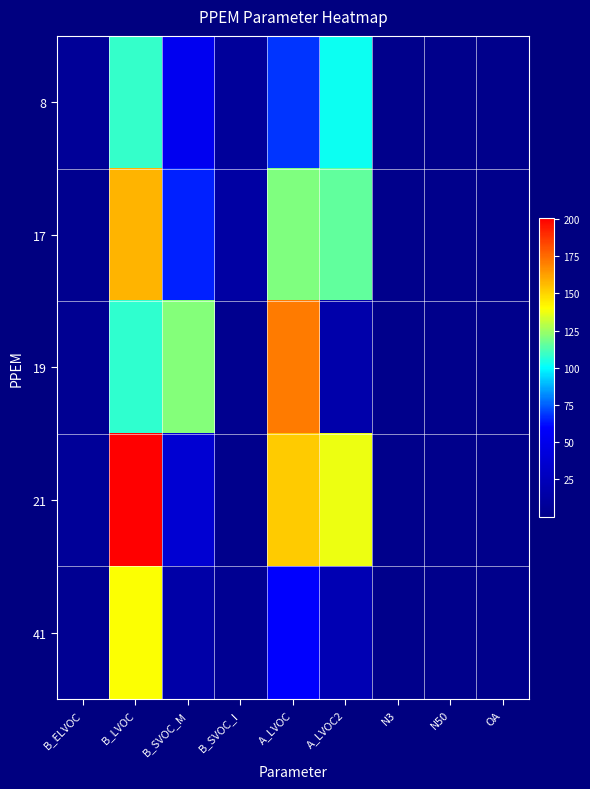

Reading left to right, what are all the values shown in this chart?

8: B_ELVOC=6.4	B_LVOC=108.8	B_SVOC_M=53.0	B_SVOC_I=8.3	A_LVOC=68.8	A_LVOC2=102.3	N3=0.2	N50=0.1	OA=0.1
17: B_ELVOC=3.0	B_LVOC=157.9	B_SVOC_M=65.8	B_SVOC_I=12.8	A_LVOC=119.9	A_LVOC2=115.2	N3=0.2	N50=0.1	OA=0.1
19: B_ELVOC=4.3	B_LVOC=108.1	B_SVOC_M=120.7	B_SVOC_I=2.8	A_LVOC=171.5	A_LVOC2=16.6	N3=0.2	N50=0.1	OA=0.1
21: B_ELVOC=7.5	B_LVOC=200.5	B_SVOC_M=37.5	B_SVOC_I=1.2	A_LVOC=152.0	A_LVOC2=137.5	N3=0.2	N50=0.1	OA=0.1
41: B_ELVOC=4.1	B_LVOC=139.8	B_SVOC_M=15.6	B_SVOC_I=4.2	A_LVOC=60.2	A_LVOC2=21.2	N3=0.3	N50=0.1	OA=0.1